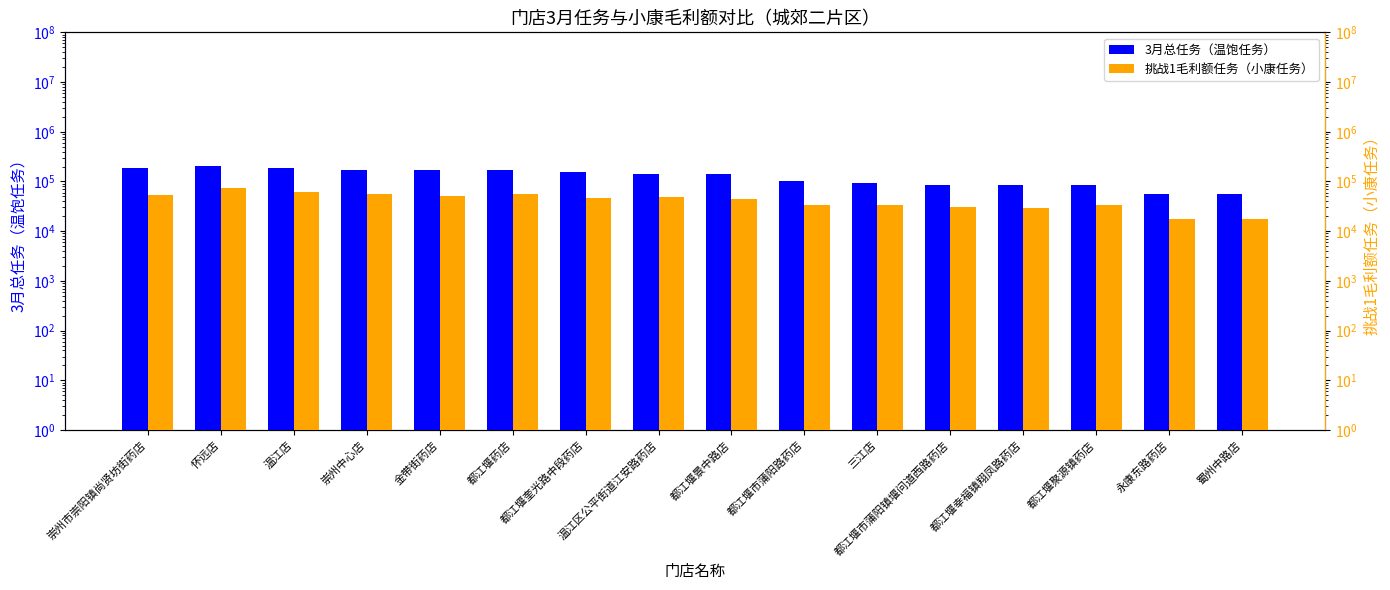

At which label is 挑战1毛利额任务（小康任务） closest to 44990?

都江堰景中路店